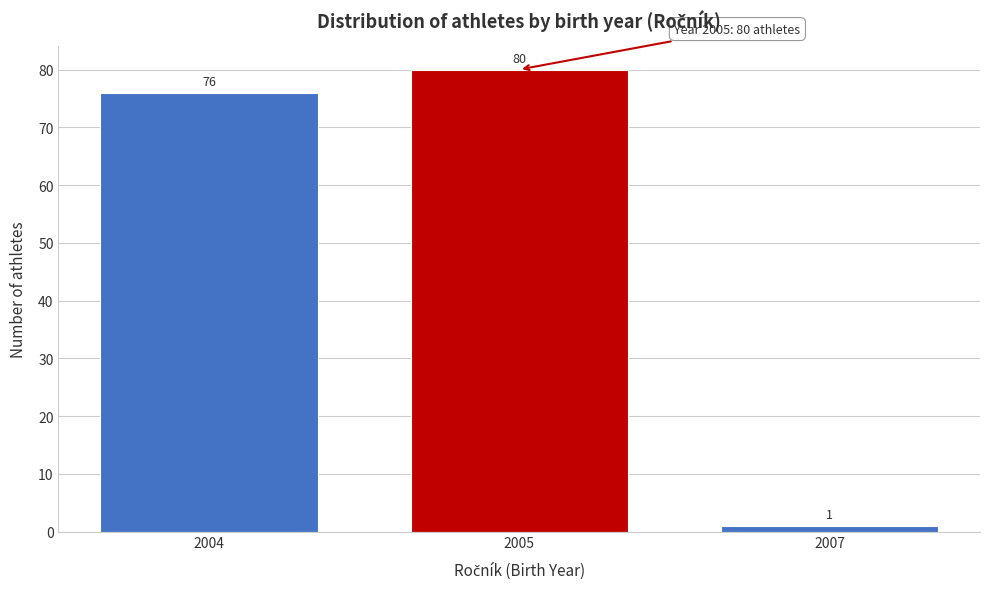

Reading left to right, what are all the values shown in this chart?

76	80	1